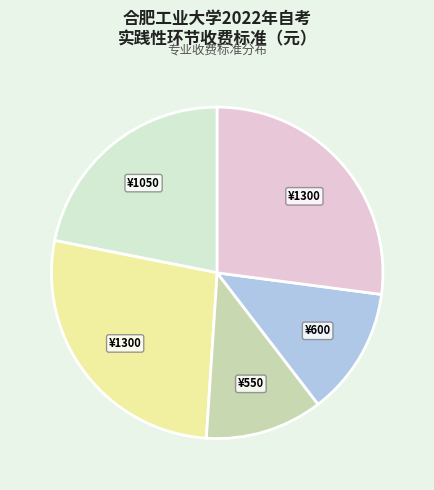

Is there any slice that represents more than half of the pie?

No